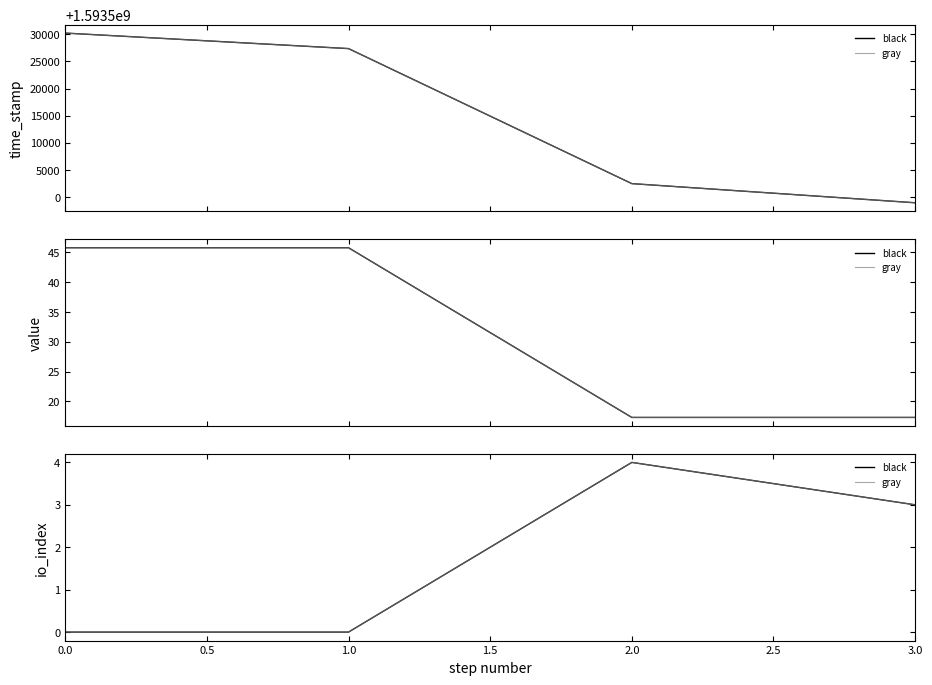

Count the number of categories in the chart.

4